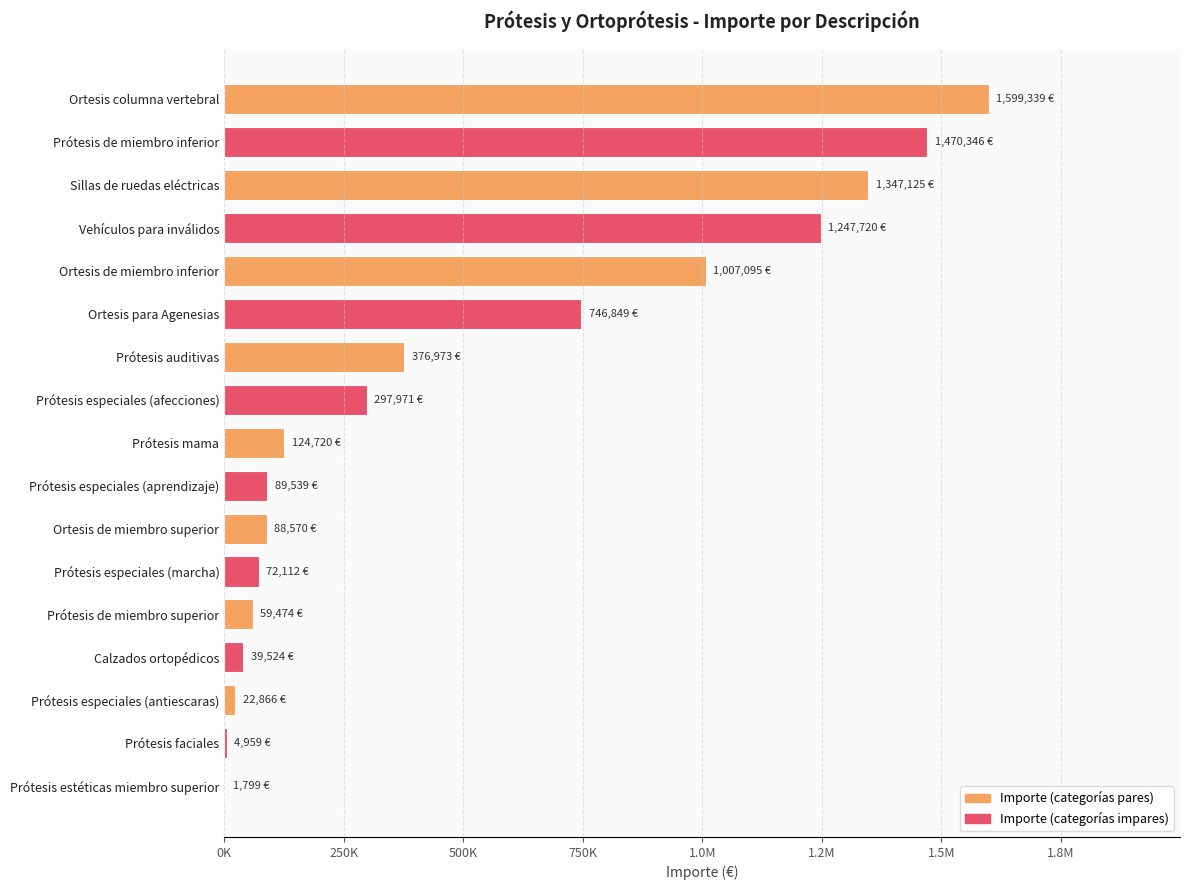

What is the average value?

505704.8